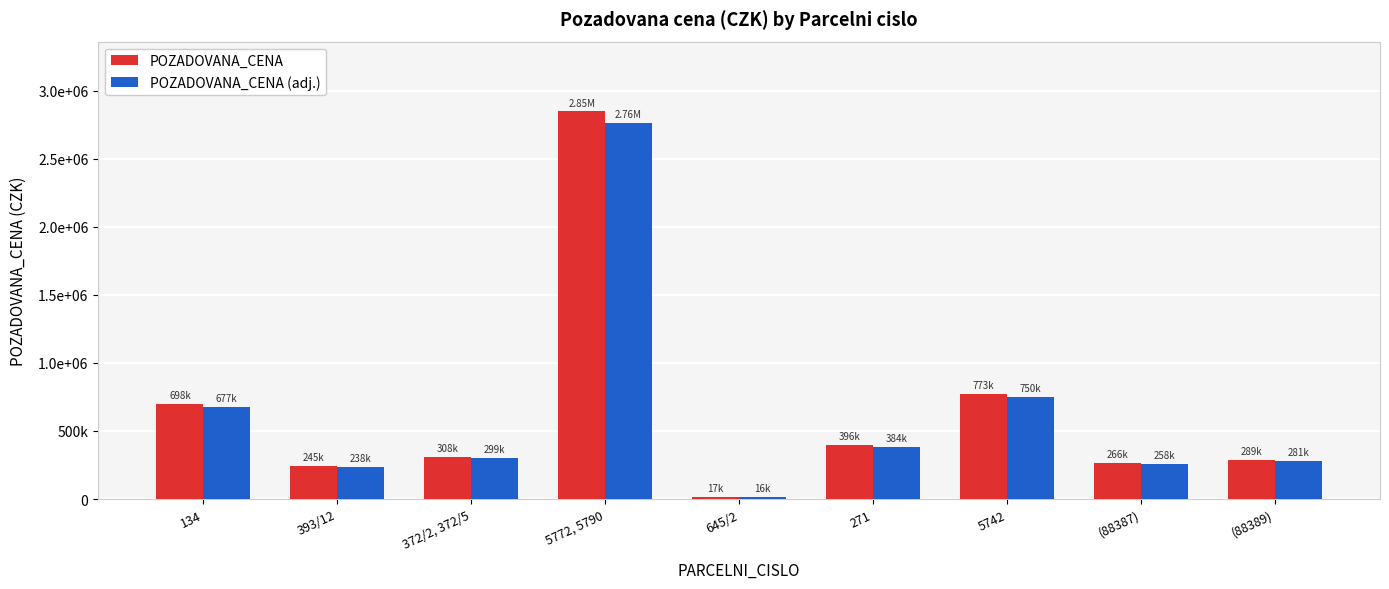

What is the total value across all series at 372/2, 372/5?

607646